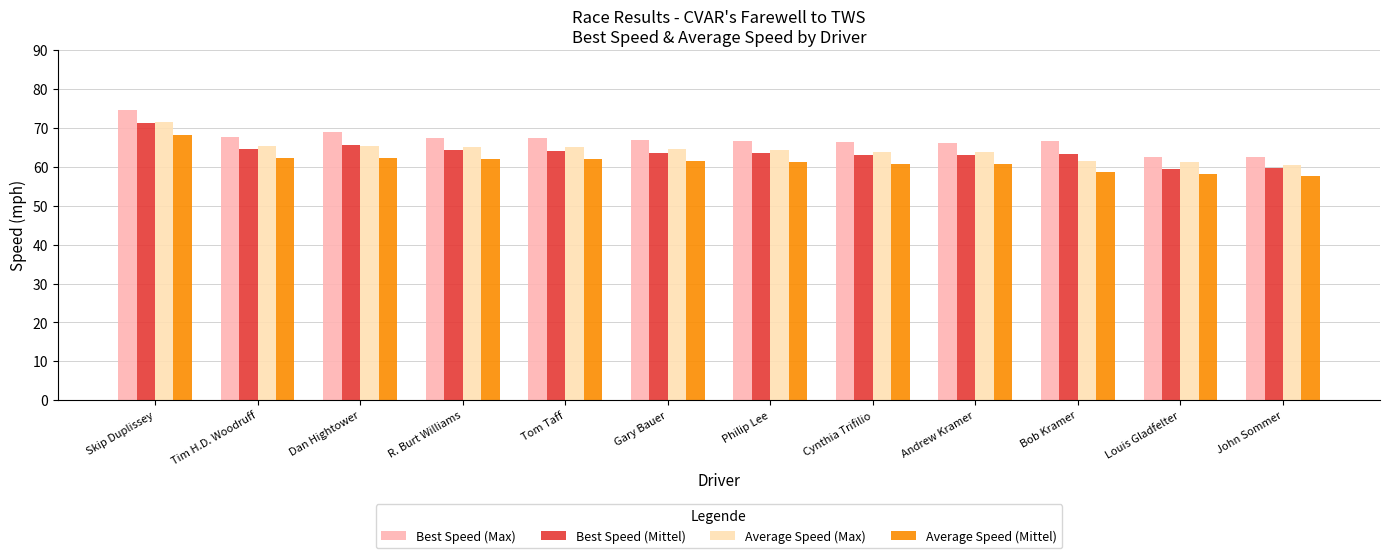

Which series has the largest total across all categories?

Best Speed (Max)